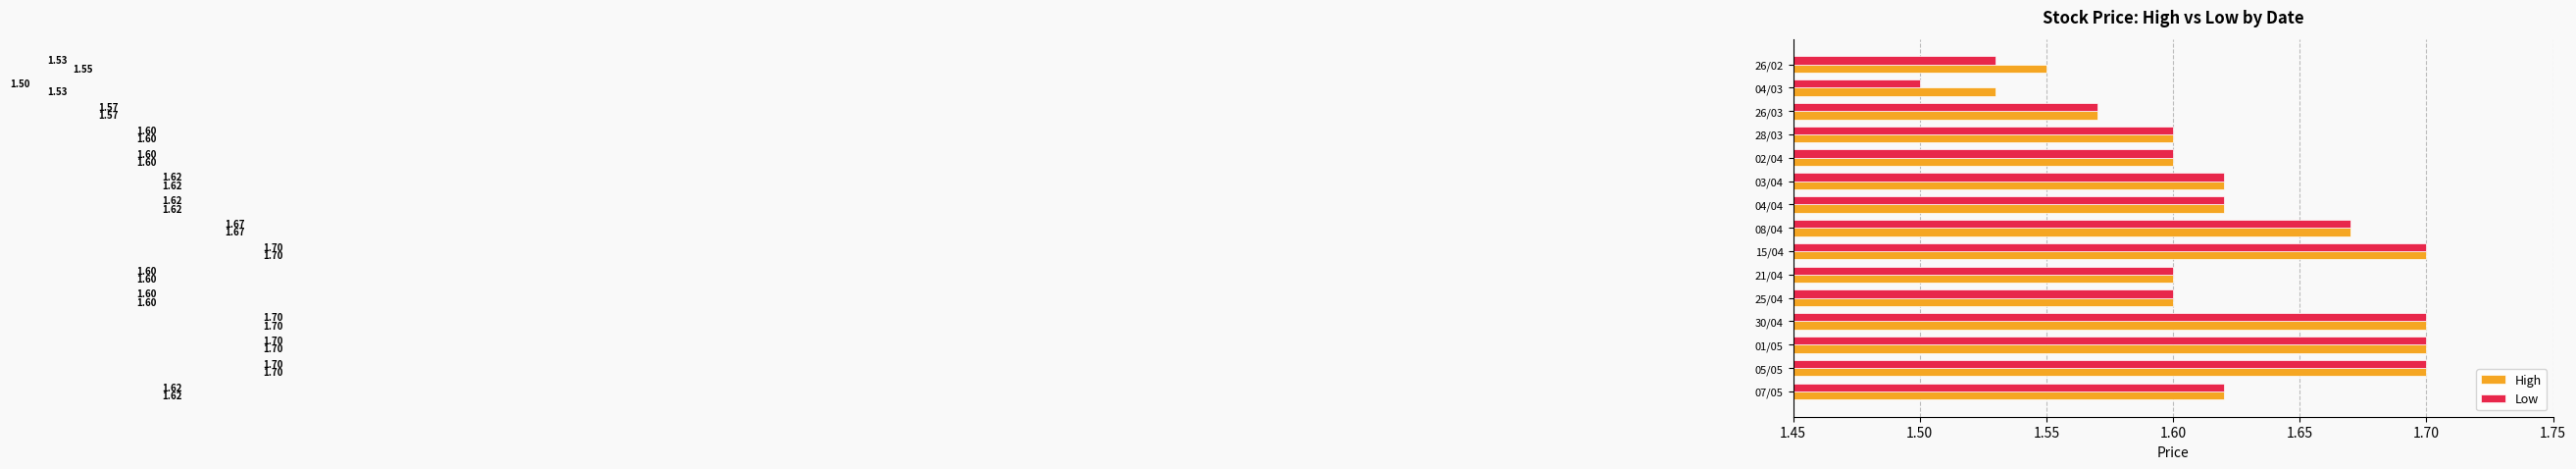

At how many categories does at least one series exceed 1?

15